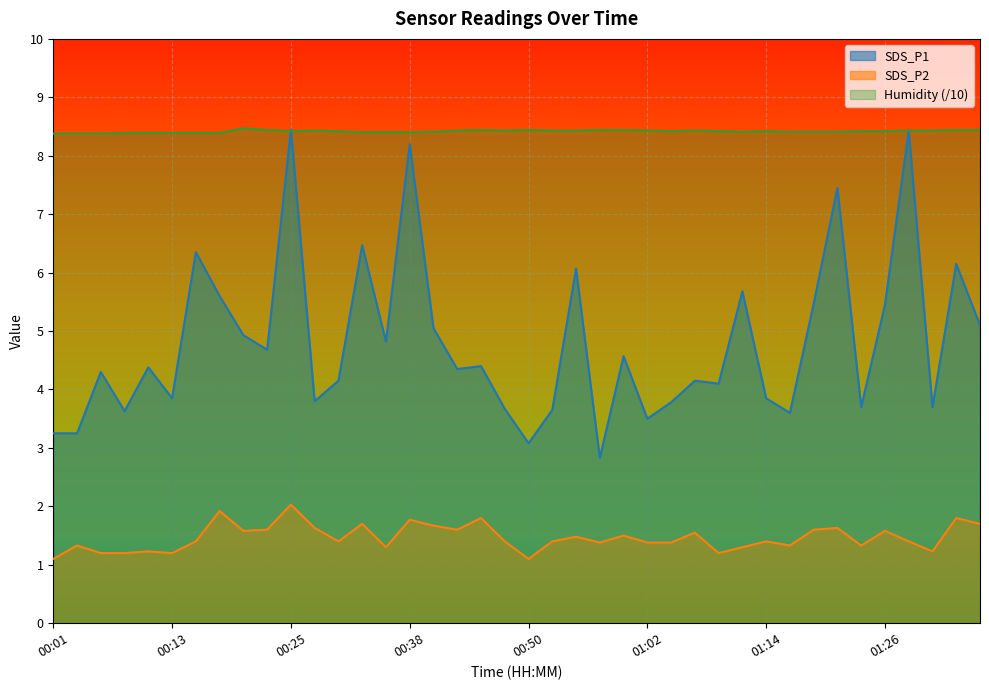

What is the total value across all series at 00:47?

13.5